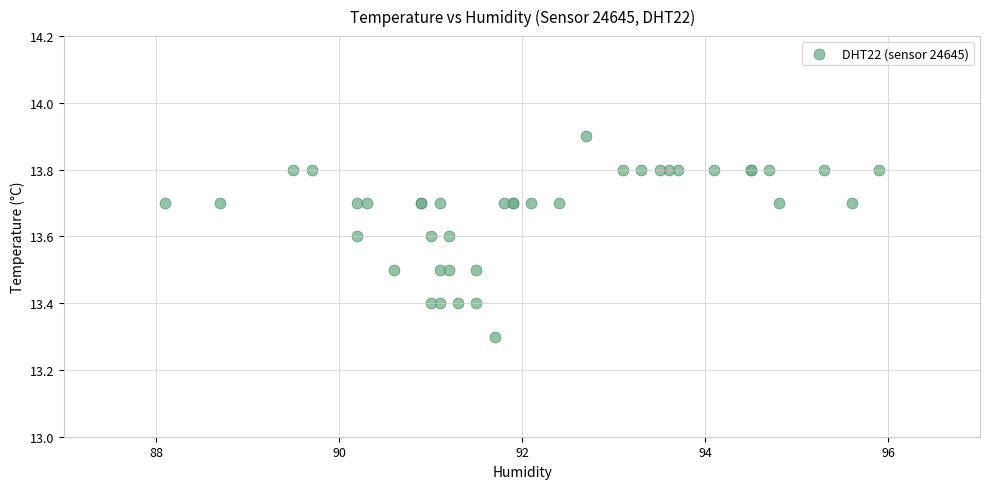

What Y value in the scatter plot is closest to 13?

13.3